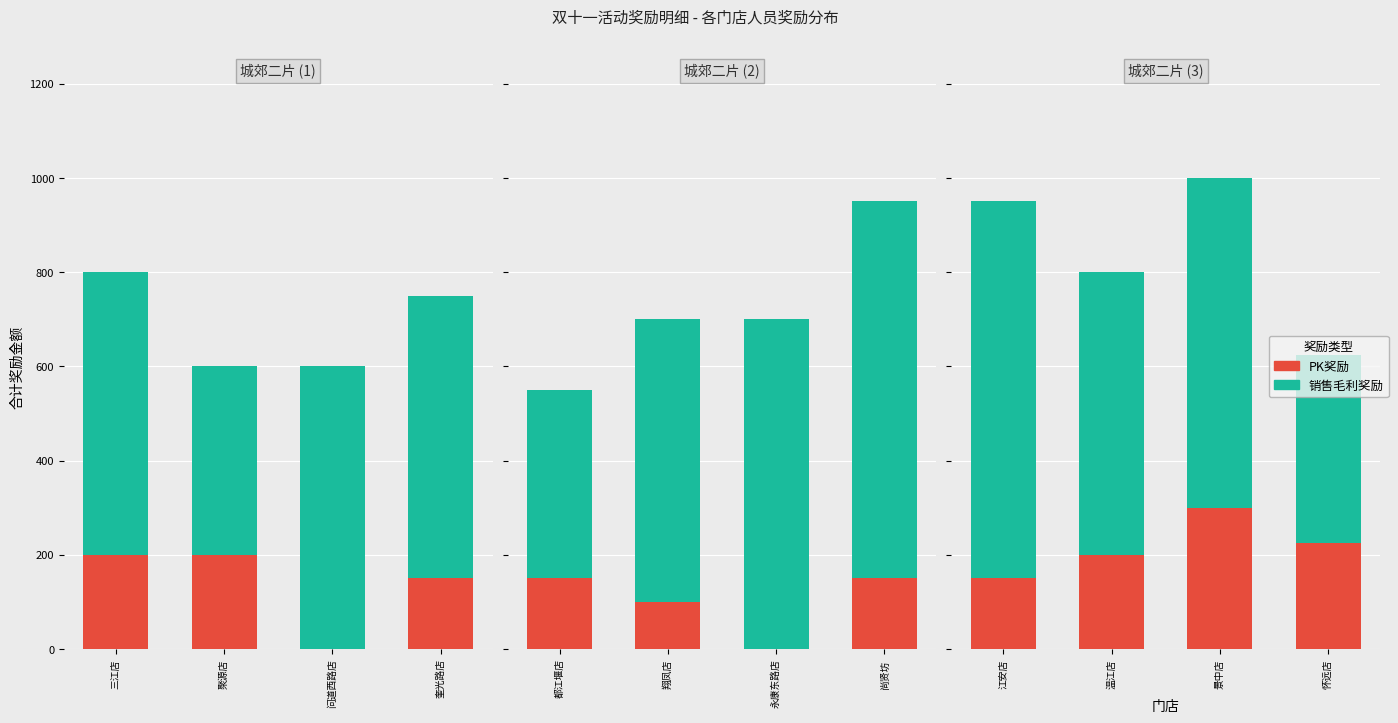

Is it true that PK奖励 equals 200 at 温江店?

True